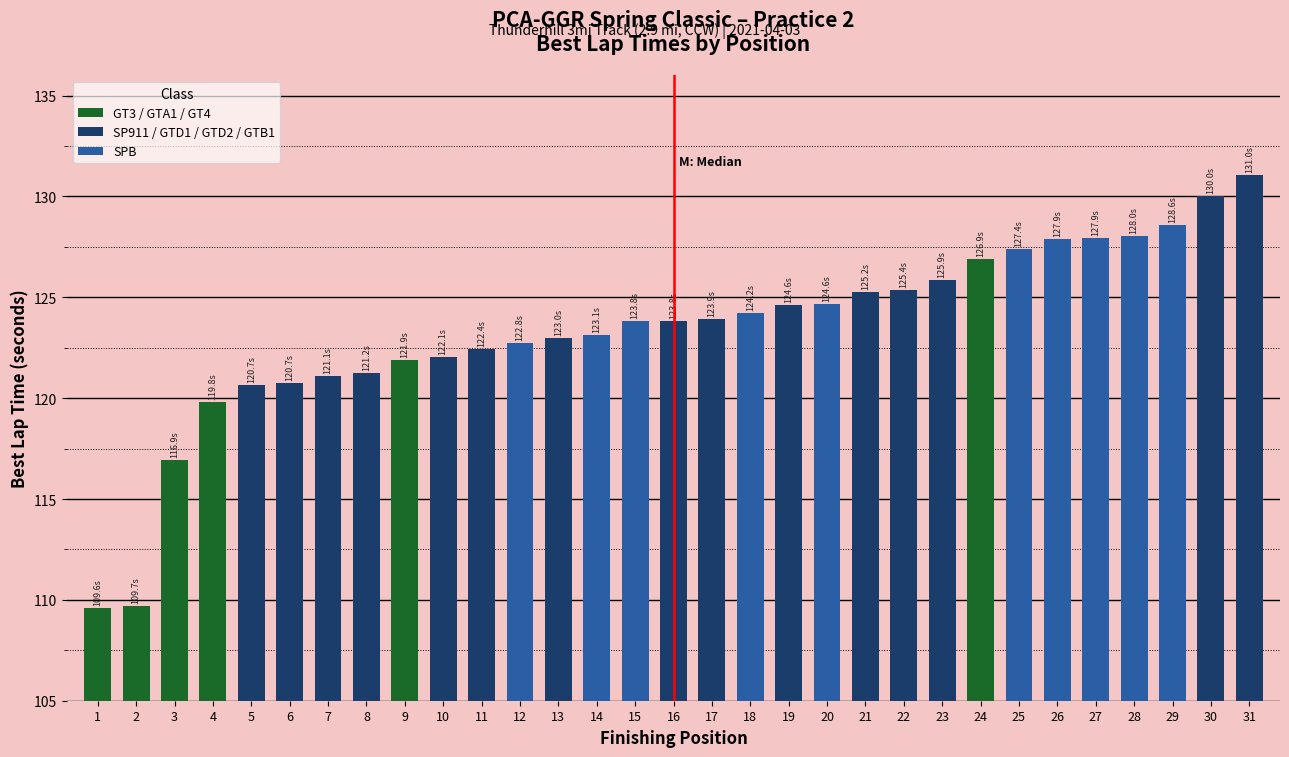

What is the greatest value displayed?

131.0